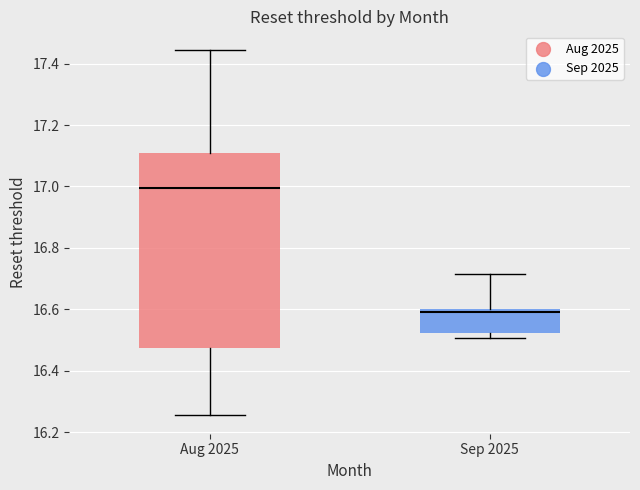

Which box's median line is the highest?

Aug 2025